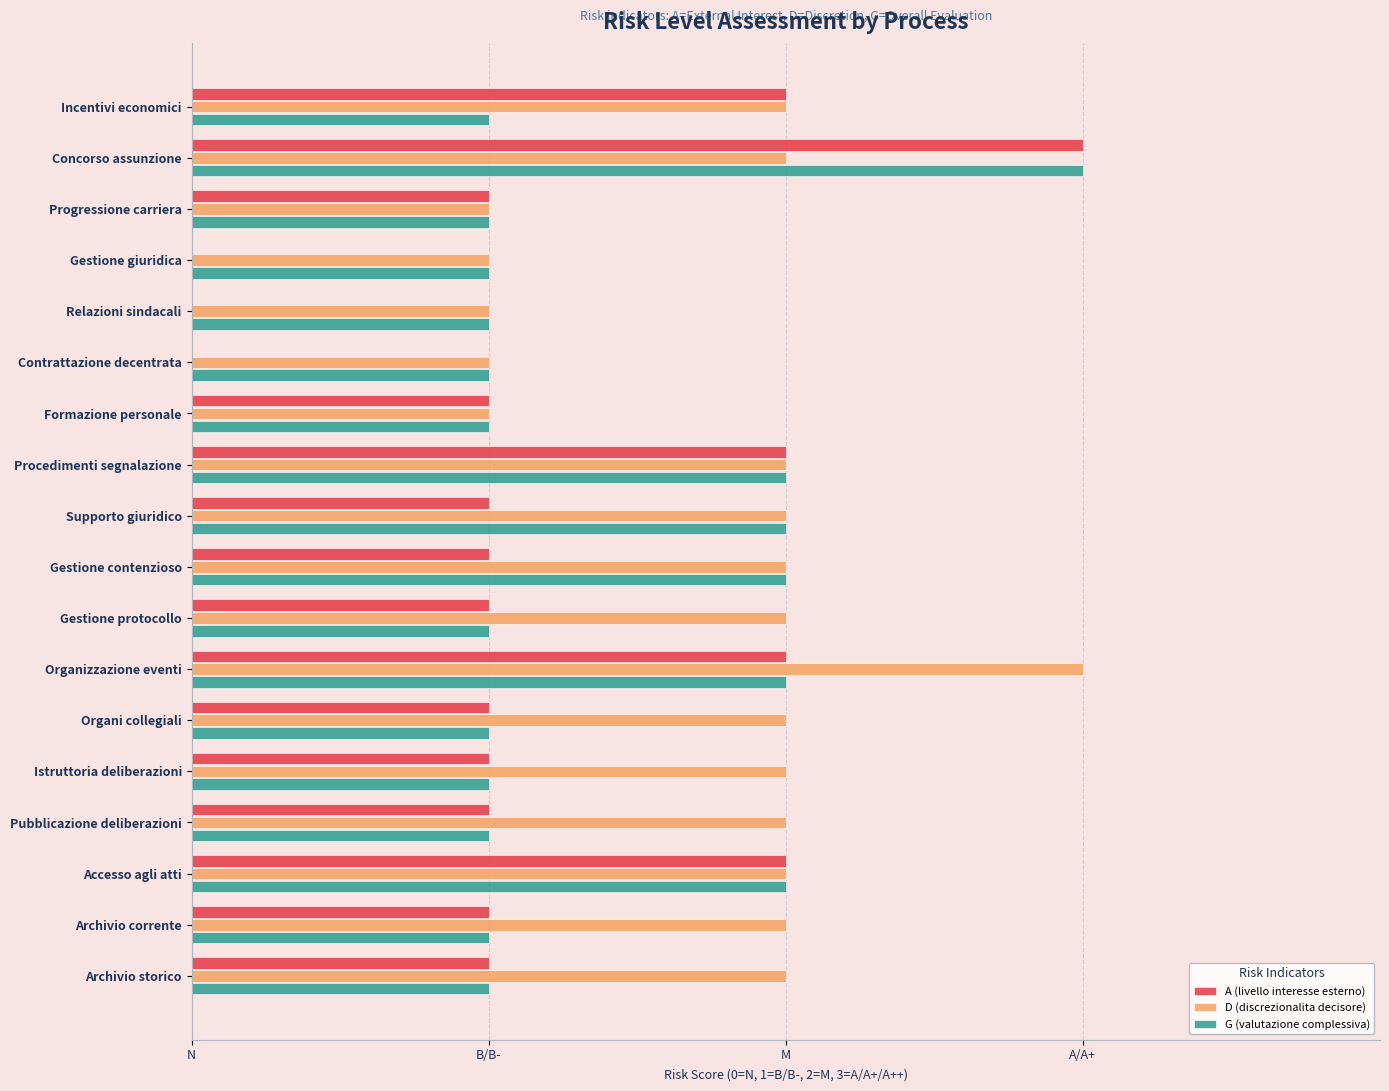

At how many categories does at least one series exceed 1?

13